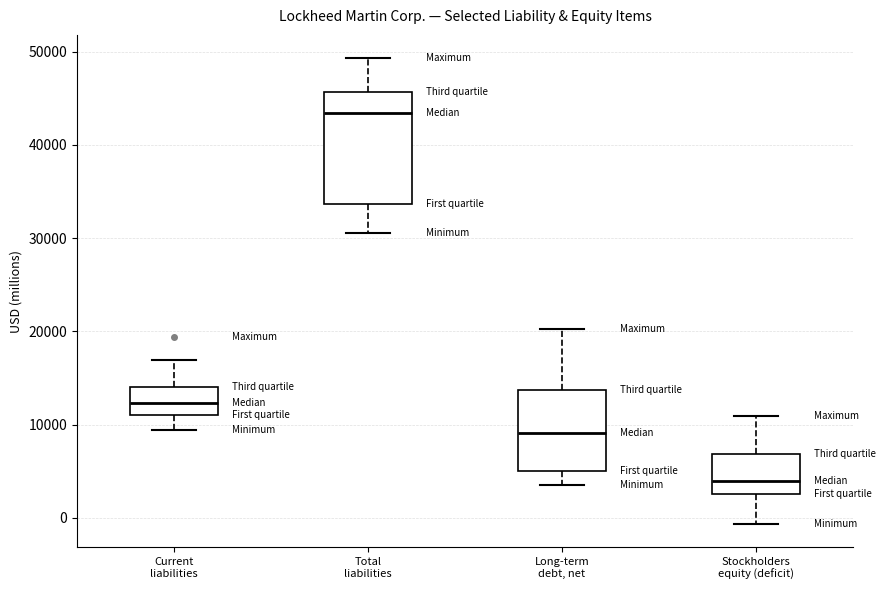

Which box has the highest median line?

Total liabilities